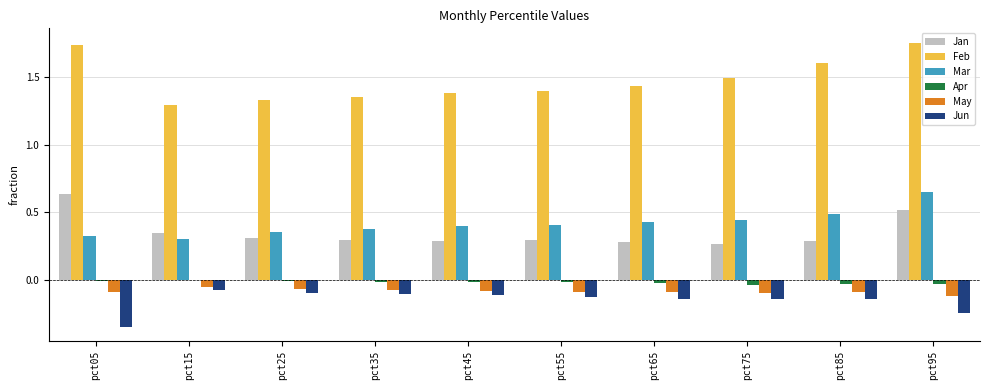

The May series shows -0.2 at pct95. True or false?

False